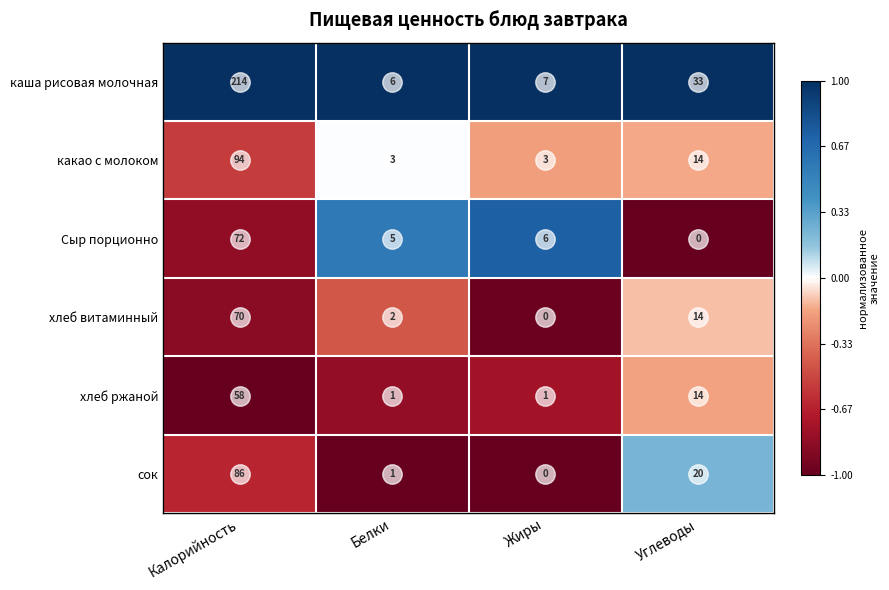

Which series has the largest range (max minus min)?

каша рисовая молочная